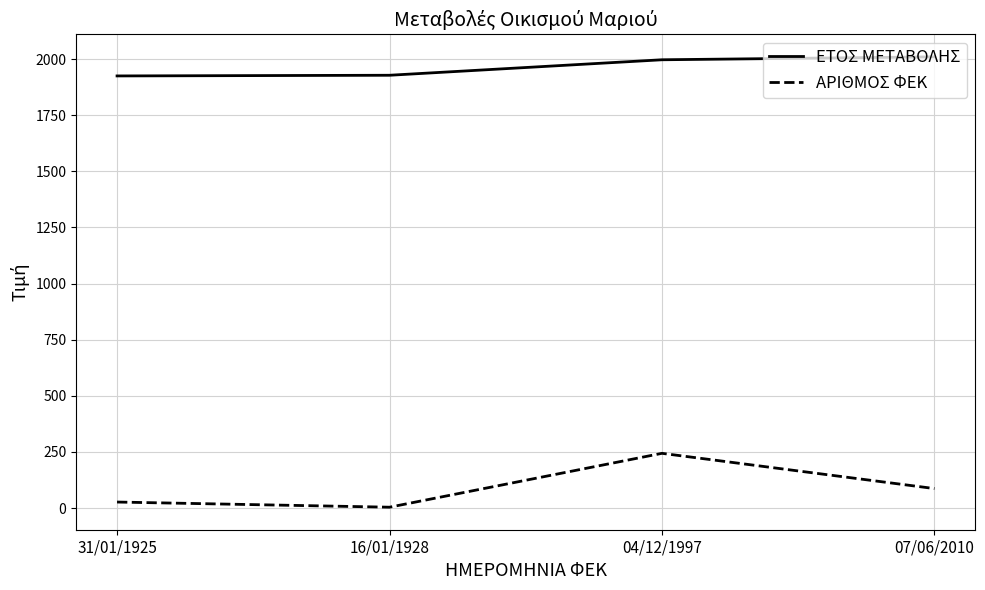

True or false: ΕΤΟΣ ΜΕΤΑΒΟΛΗΣ and ΑΡΙΘΜΟΣ ΦΕΚ cross at least once.

False